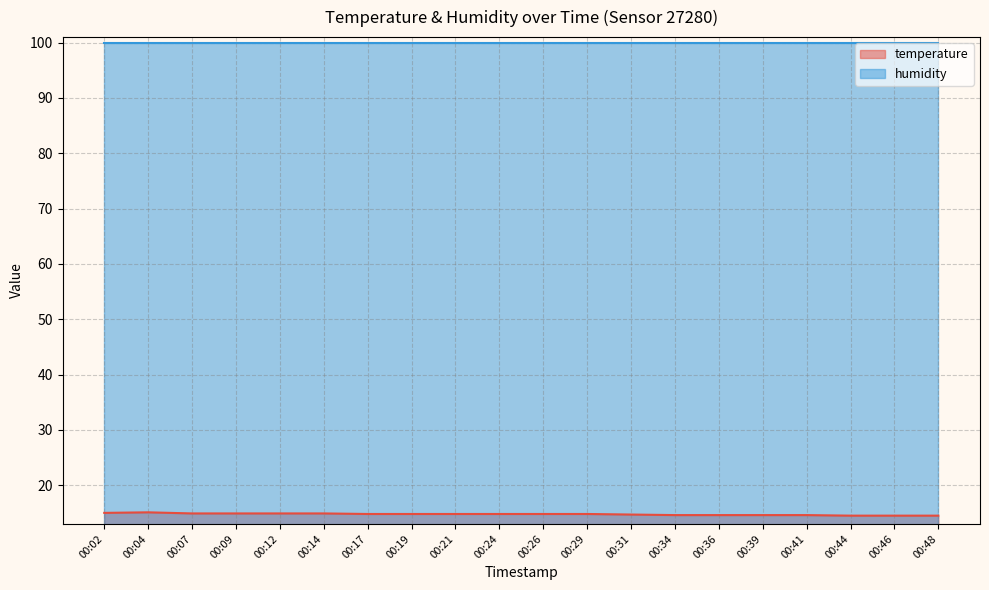

What is the change in value from 00:07 to 00:17?

-0.1